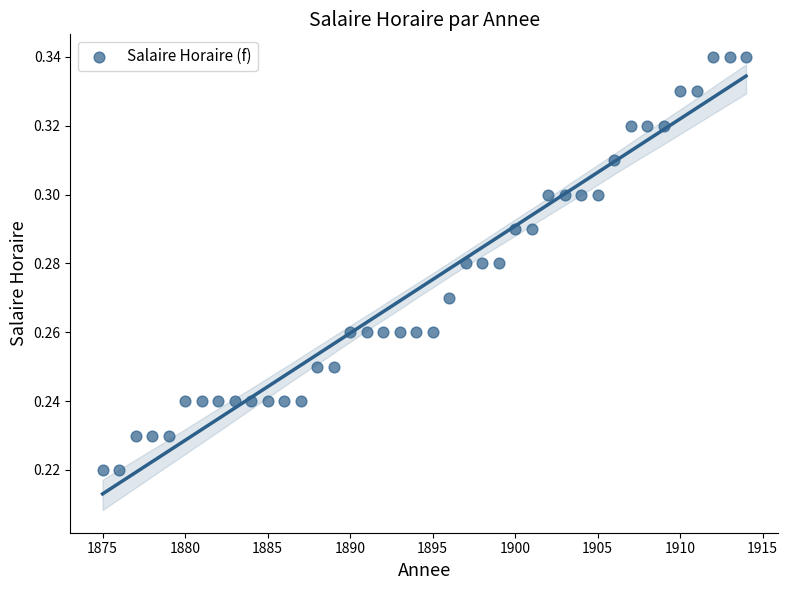

What is the range of X values (max minus min)?

39.0